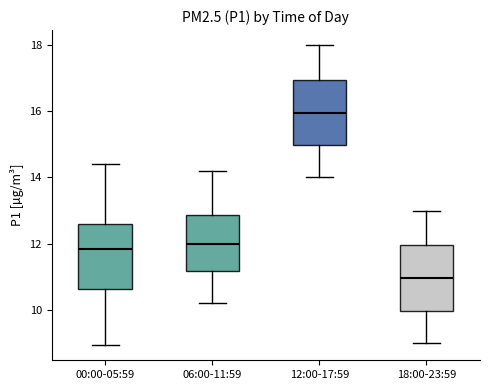

Reading left to right, read every box against the y-axis: the position of its median line, the range the box covers, and the ends of its whiskers. The values are not printed on the chart, so give them approximately, as read against the axis.

00:00-05:59: median 11.8, box 10.6 to 12.6, whiskers 9.0 to 14.4
06:00-11:59: median 12.0, box 11.2 to 12.8, whiskers 10.2 to 14.2
12:00-17:59: median 16.0, box 15.0 to 17.0, whiskers 14.0 to 18.0
18:00-23:59: median 11.0, box 10.0 to 12.0, whiskers 9.0 to 13.0